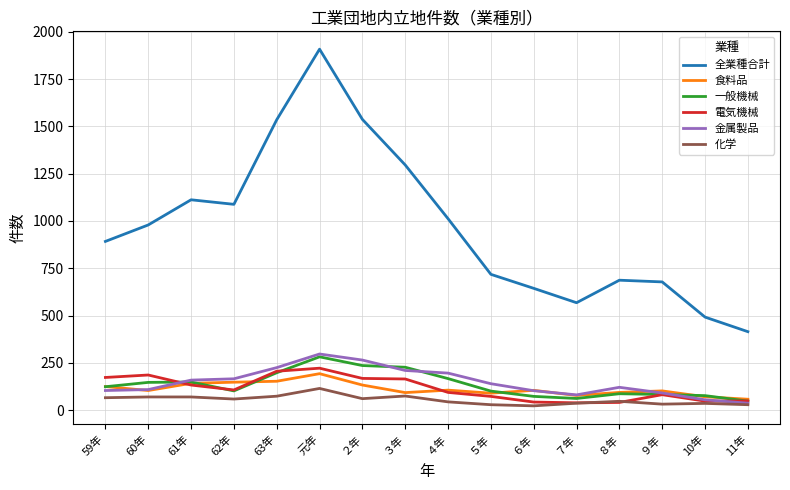

True or false: 全業種合計 and 一般機械 cross at least once.

False